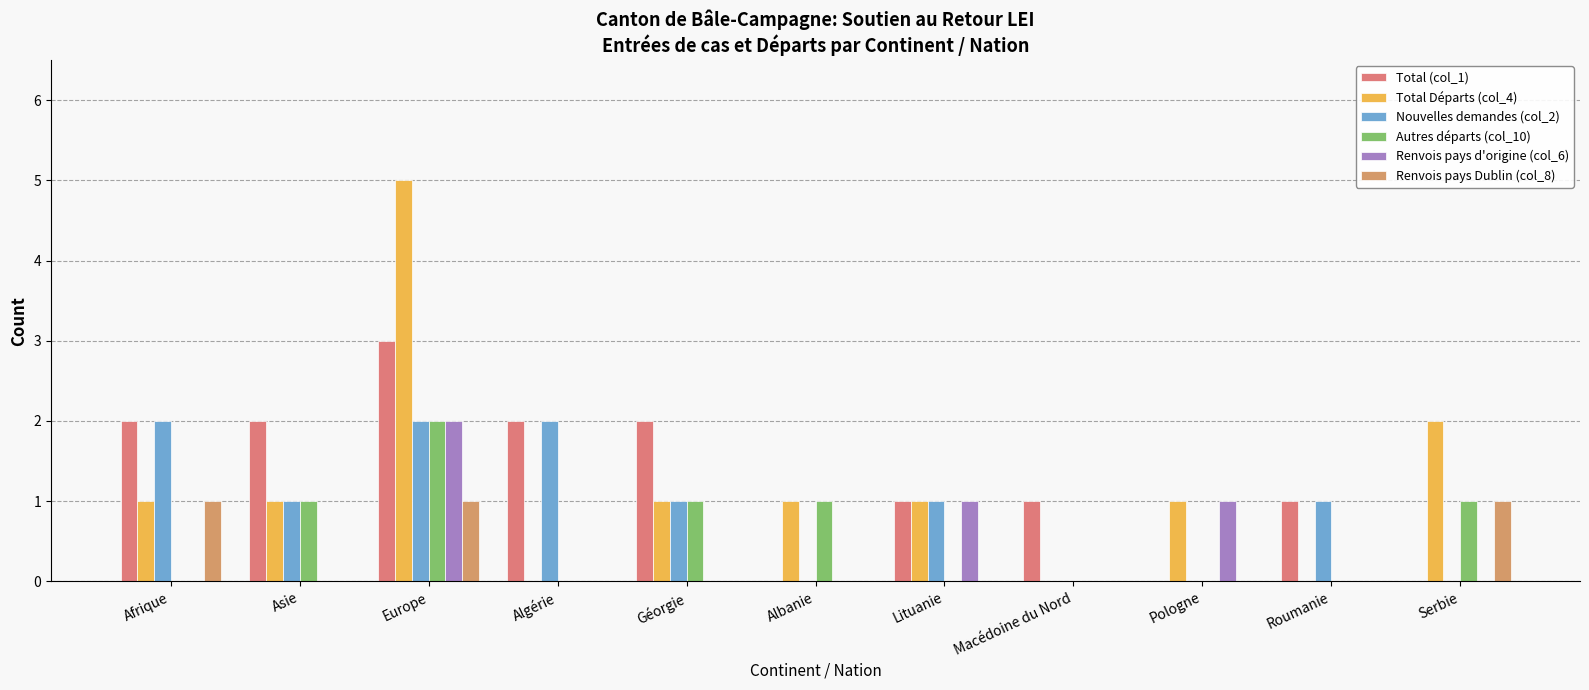

What position from the right is Albanie?

6